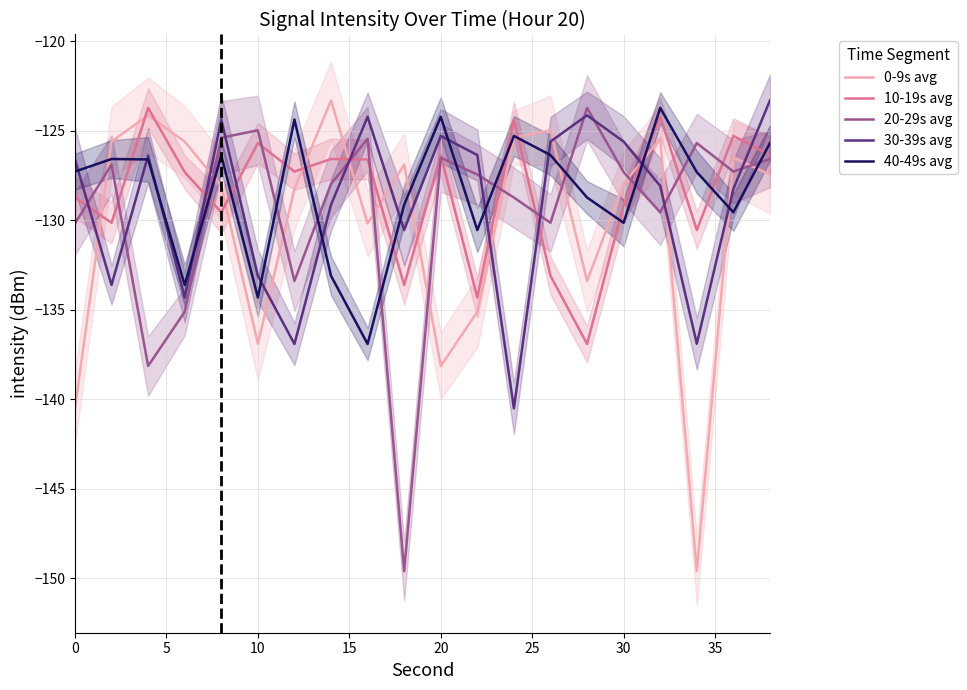

Which series ends up on top after the final intersection of 10-19s avg and 30-39s avg?

30-39s avg